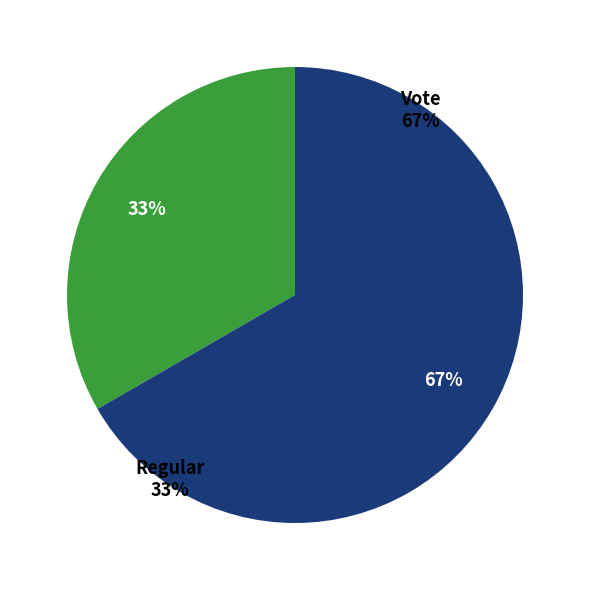

Rank the categories by value from highest to lowest.

Vote, Regular